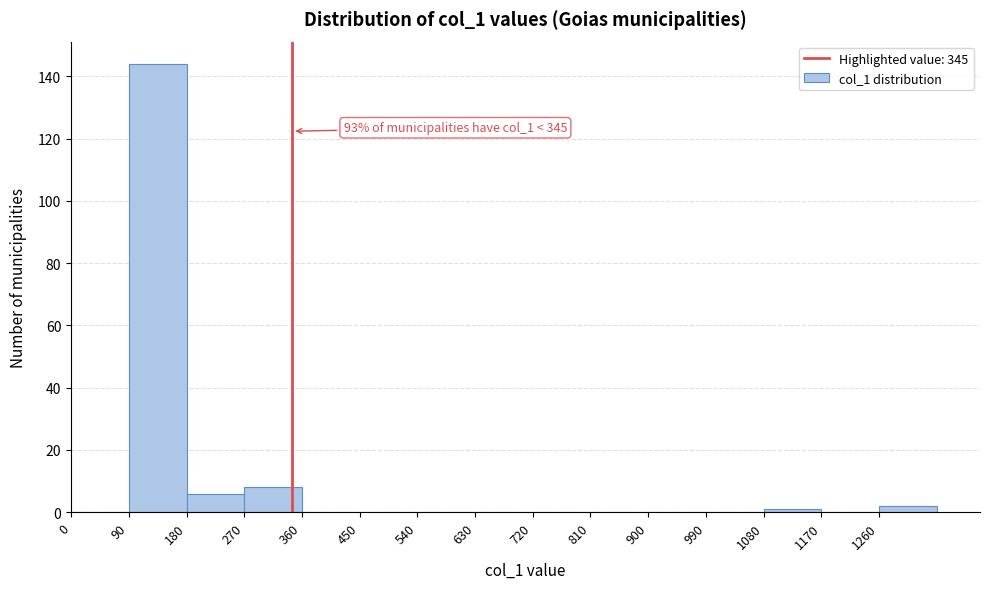

Which range on the x-axis has the tallest bar?

90 to 180